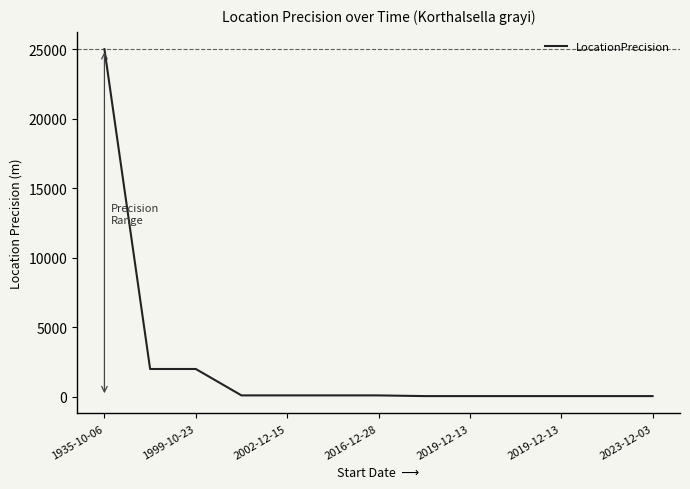

Is this an area chart (filled region under the line)?

No